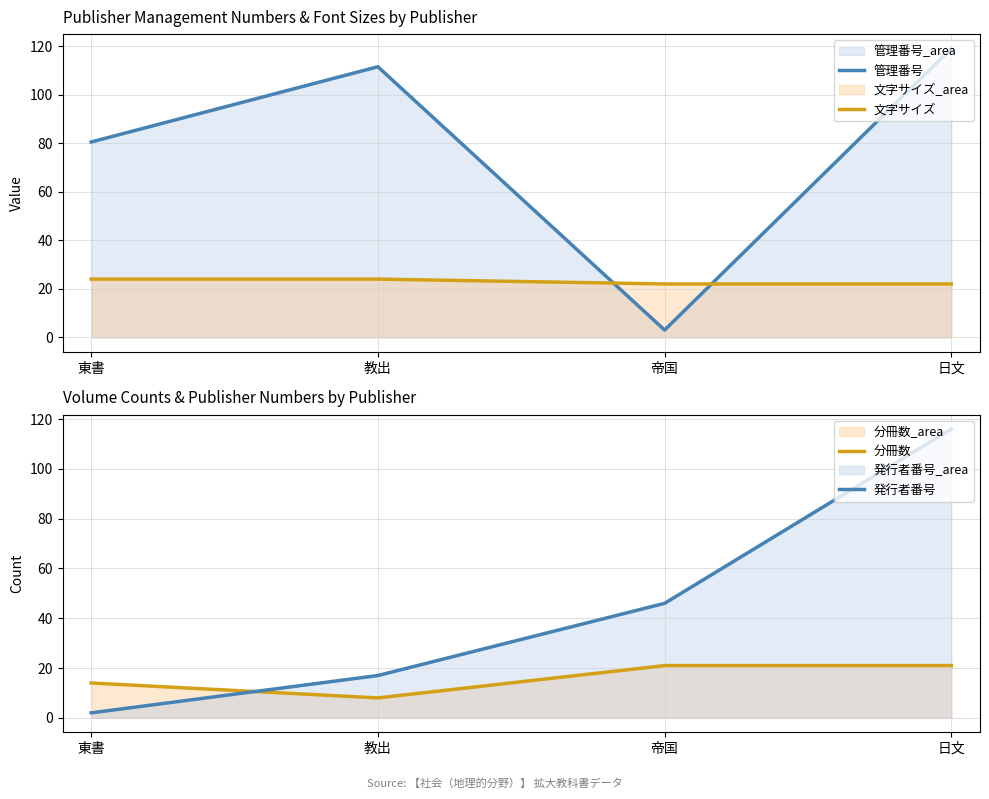

What is the total value across all series at 教出?

160.5